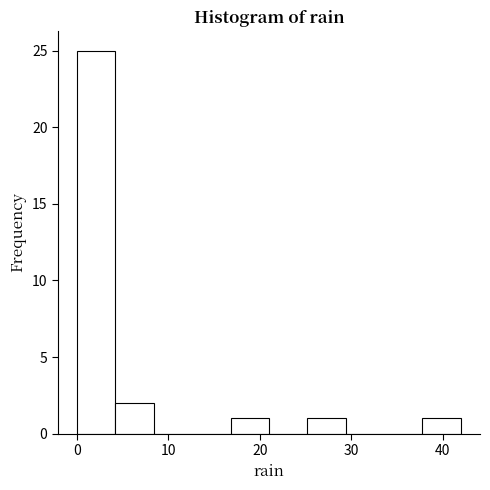

Which range on the x-axis has the tallest bar?

0.0 to 4.2